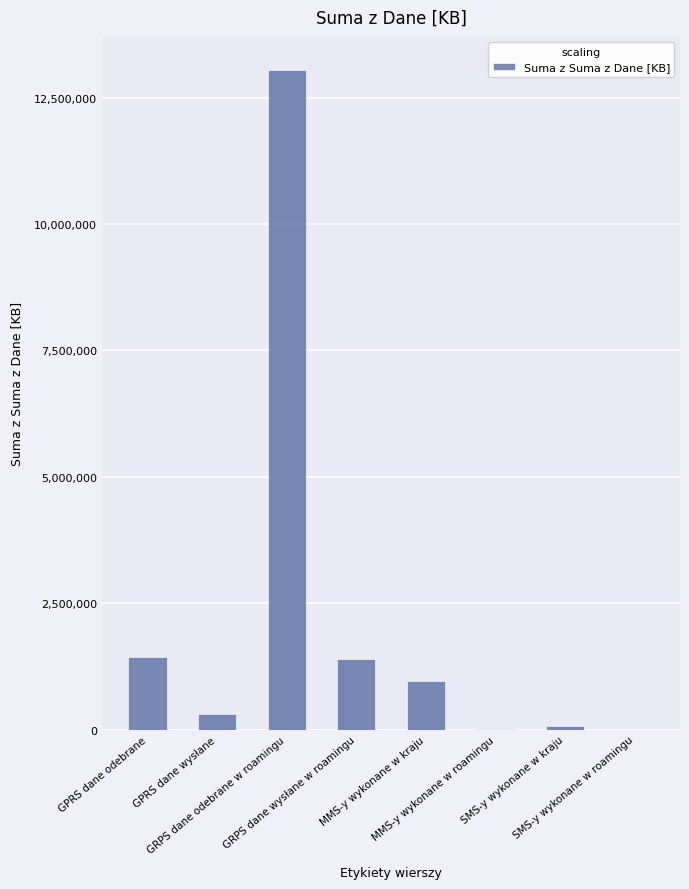

What is the sum of all values?

17210313